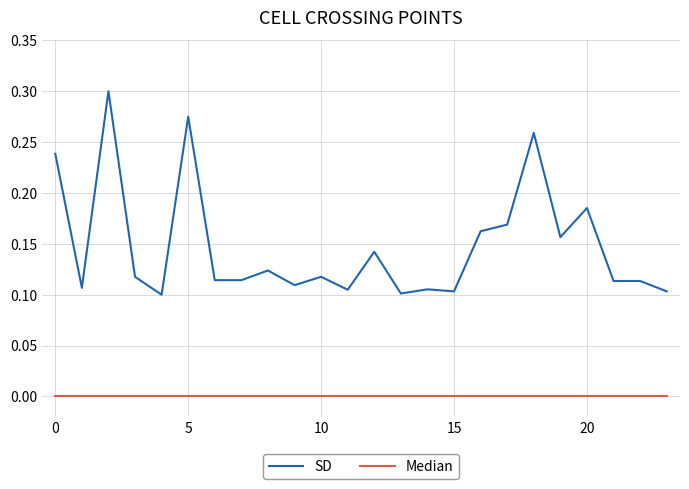

True or false: SD and Median cross at least once.

False